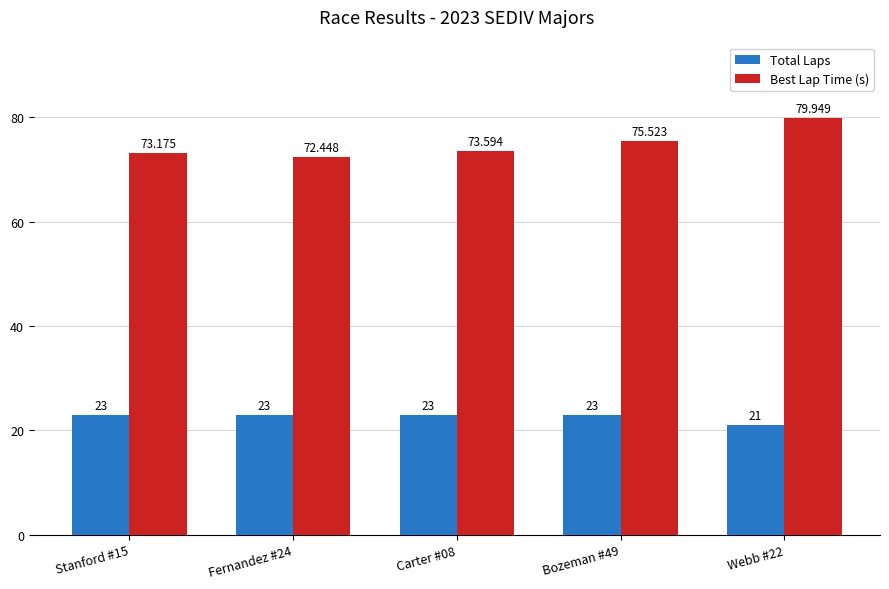

How many data points does each series have?

5